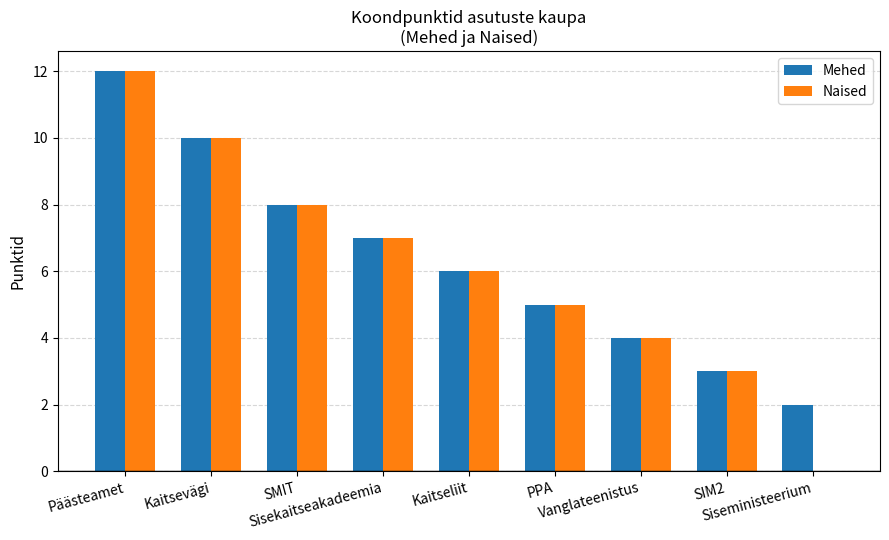

What are all the series names shown in the legend?

Mehed, Naised